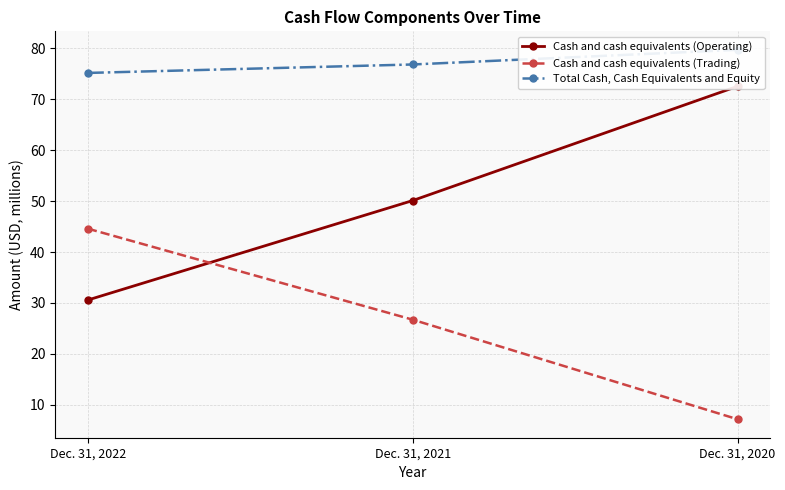

At which label does Total Cash, Cash Equivalents and Equity reach its peak?

Dec. 31, 2020